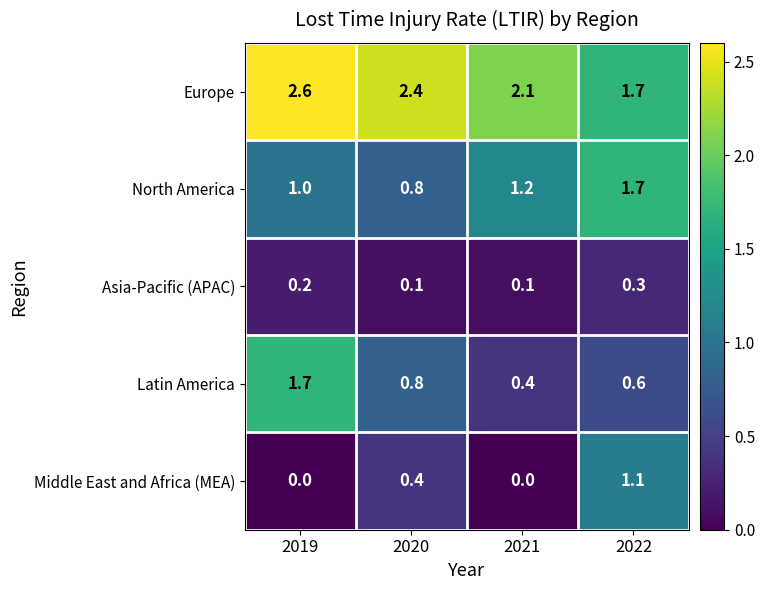

List the labels in order of Latin America value, smallest first.

2021, 2022, 2020, 2019